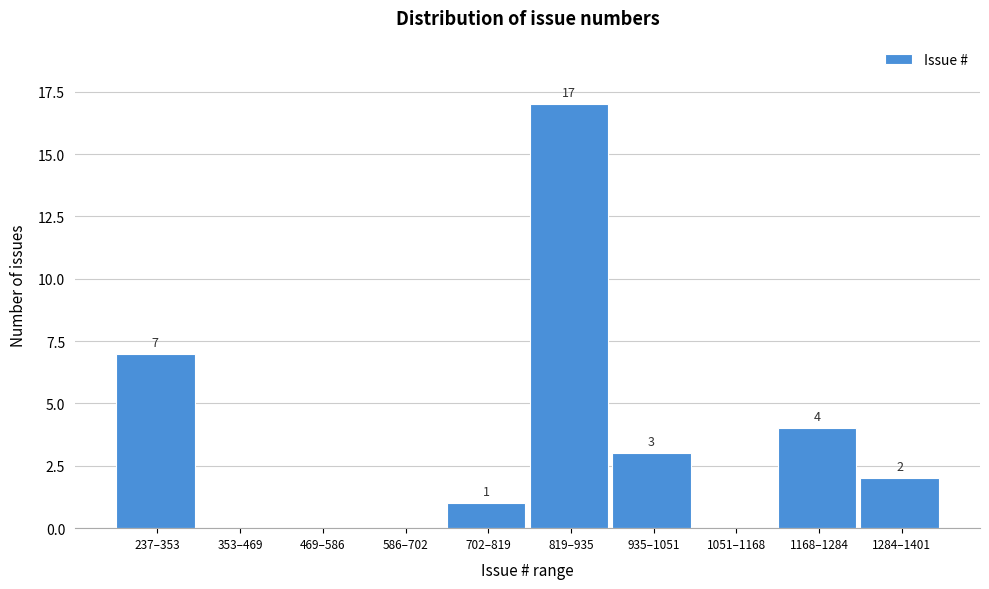

Reading left to right, extract all data points from this chart.

237–353=7	353–469=0	469–586=0	586–702=0	702–819=1	819–935=17	935–1051=3	1051–1168=0	1168–1284=4	1284–1401=2